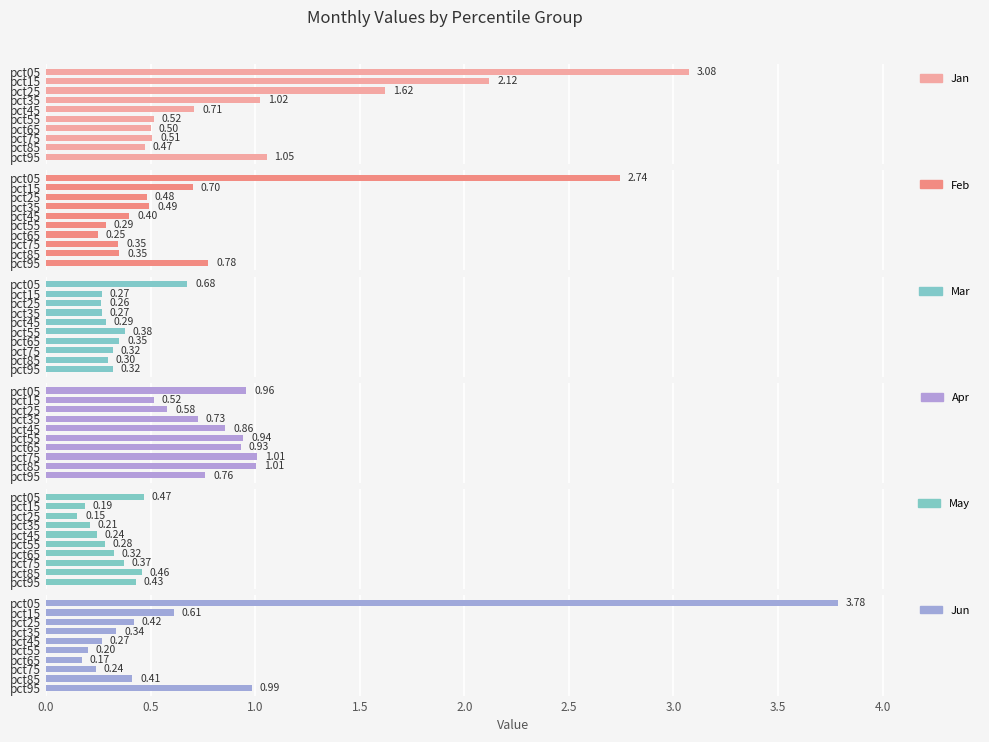

Which series has the largest total across all categories?

Jan